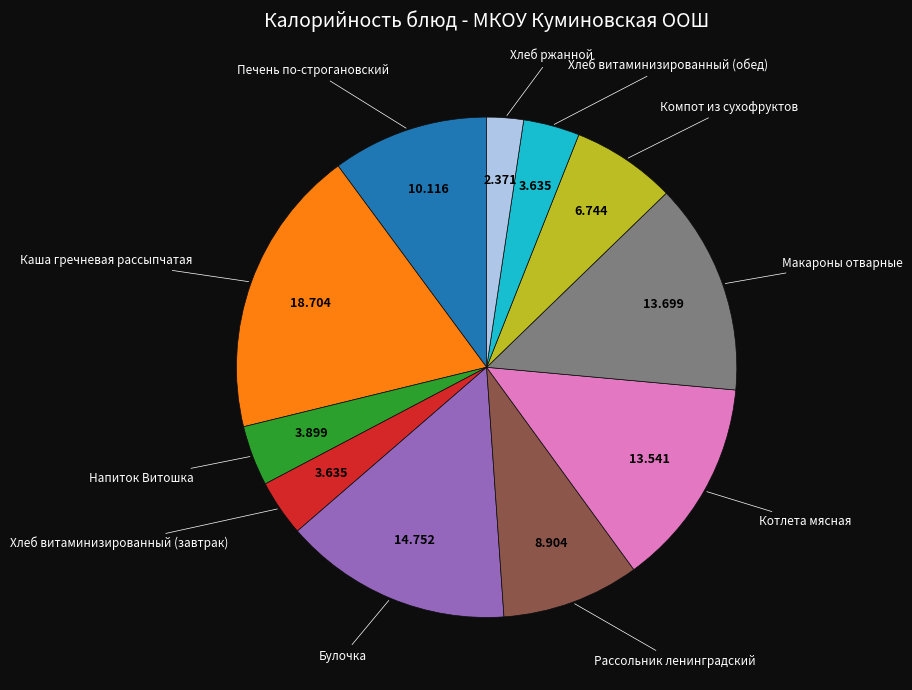

Is there any slice that represents more than half of the pie?

No